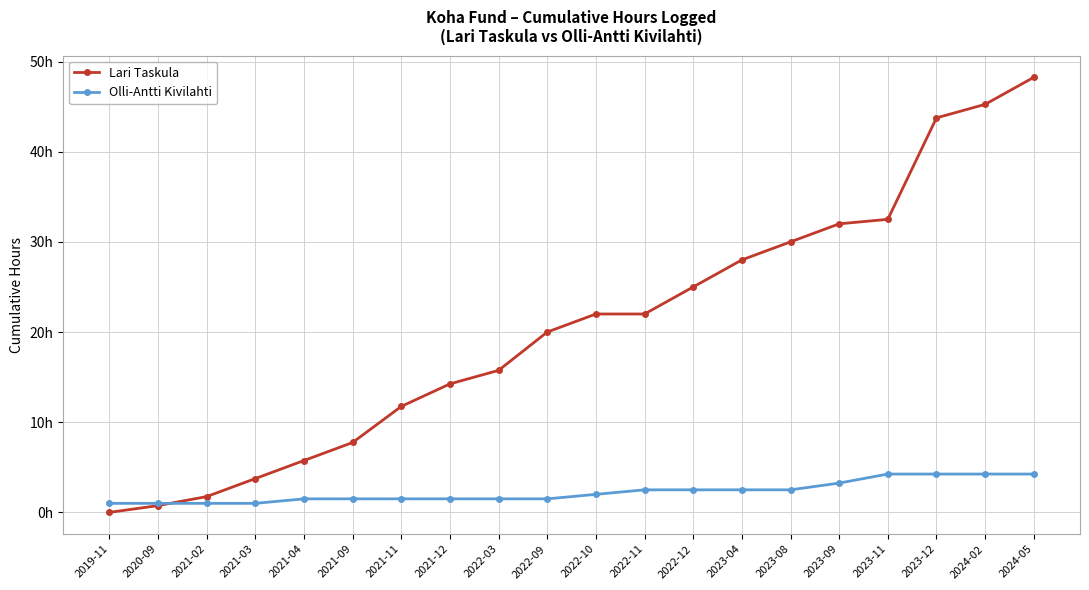

What are all the series names shown in the legend?

Lari Taskula, Olli-Antti Kivilahti